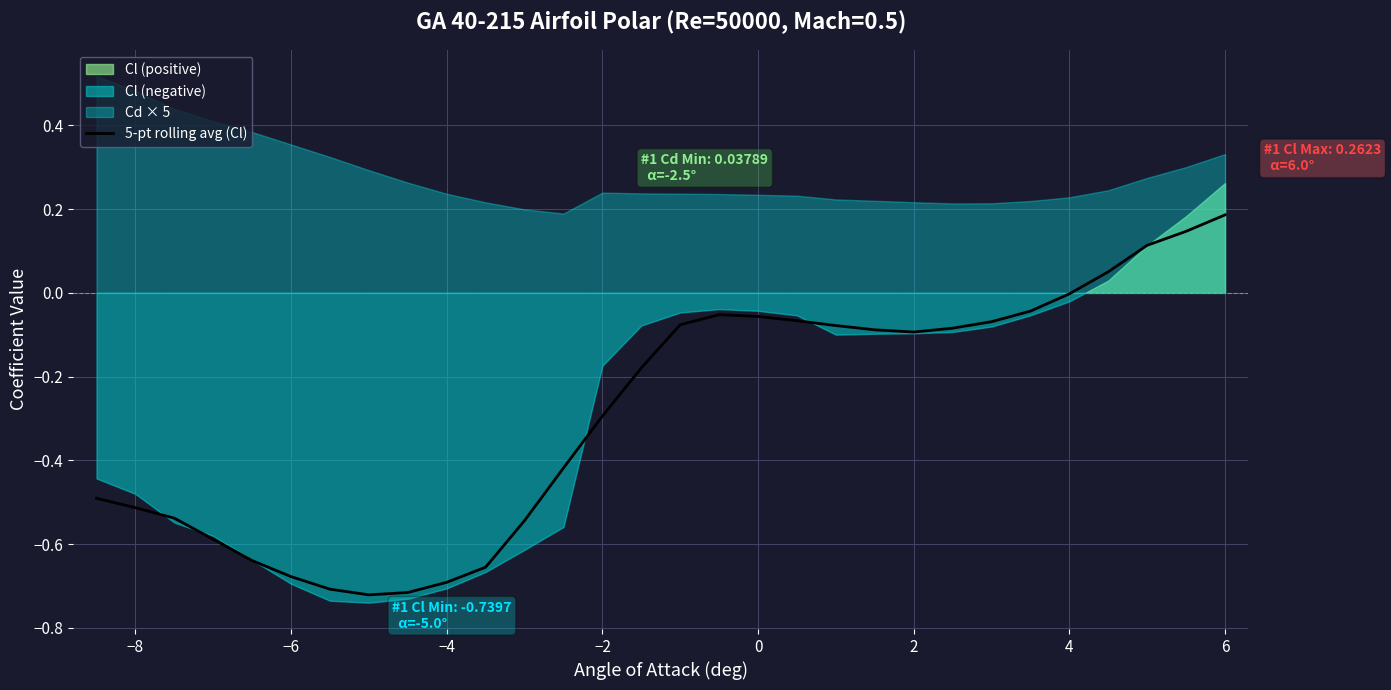

The value of 5-pt rolling avg (Cl) at −4 is -0.7. True or false?

True